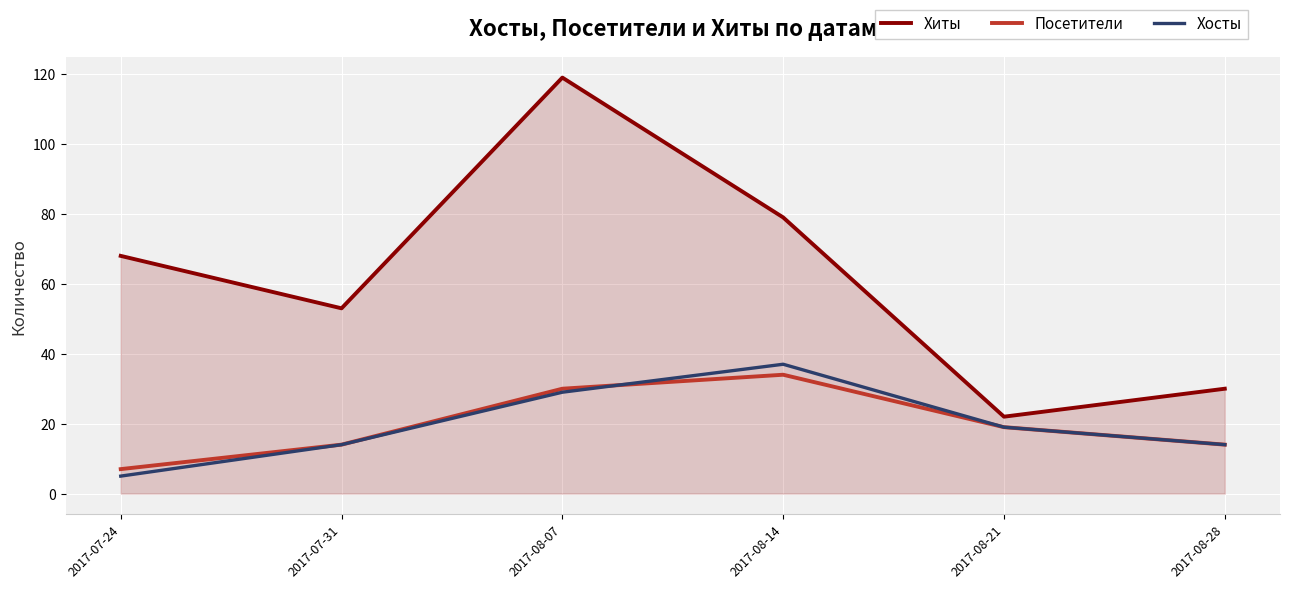

What is the difference between the highest and lowest values at 2017-08-14?

45